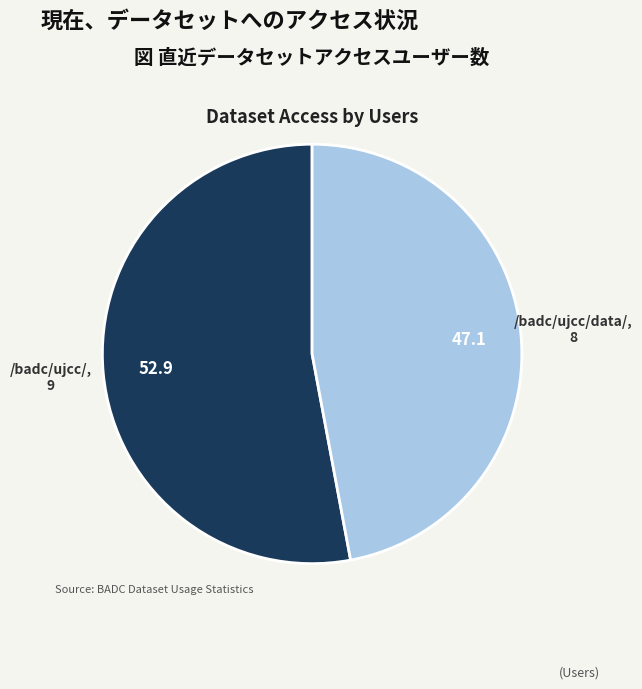

Which category has the biggest portion of the pie?

/badc/ujcc/